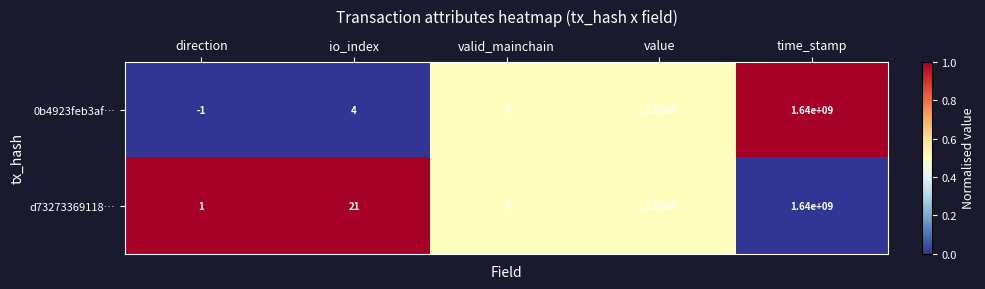

How many data points does each series have?

5